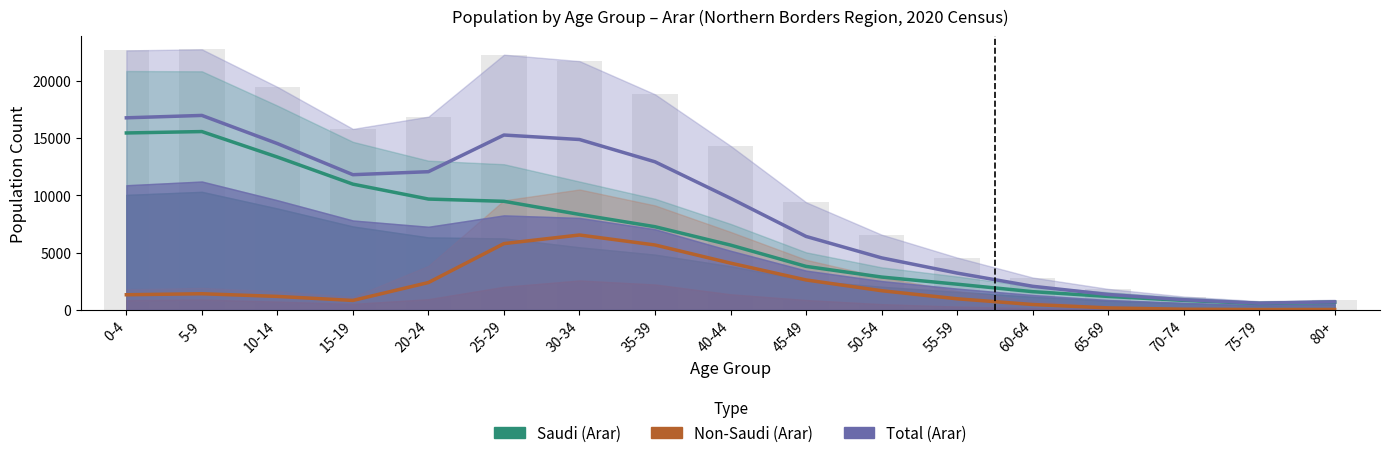

Read the Saudi Male (Arar) value at 15-19.

10978.5